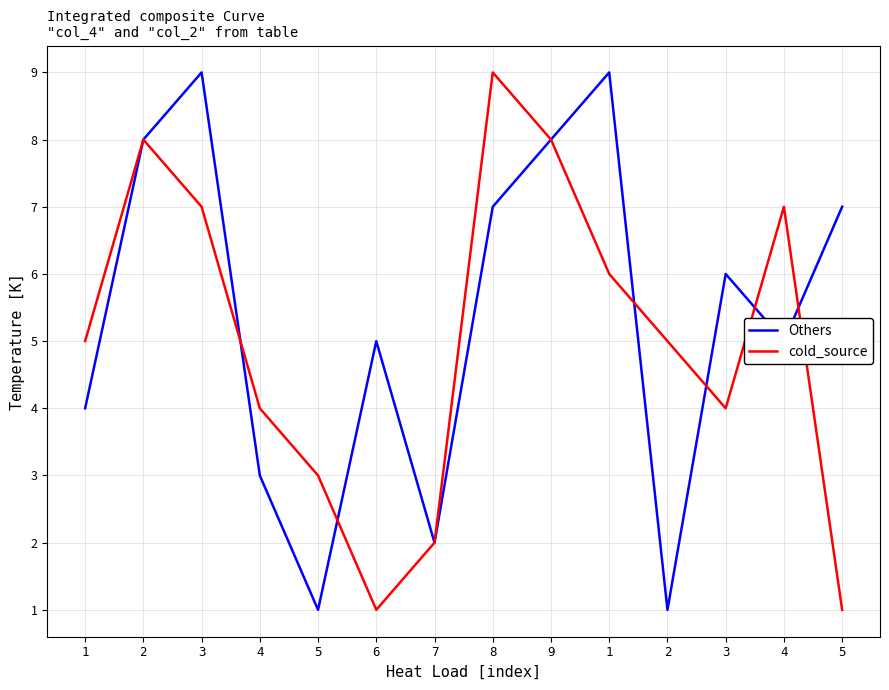

Does the chart display data point markers on the line(s)?

No